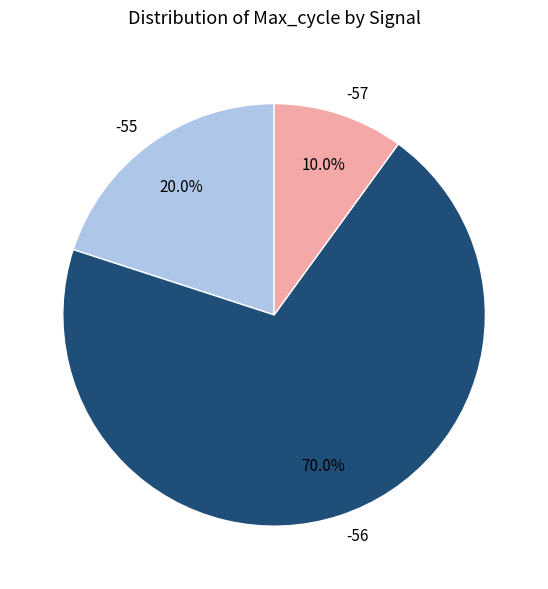

What portion of the pie excludes -55?

80.0%